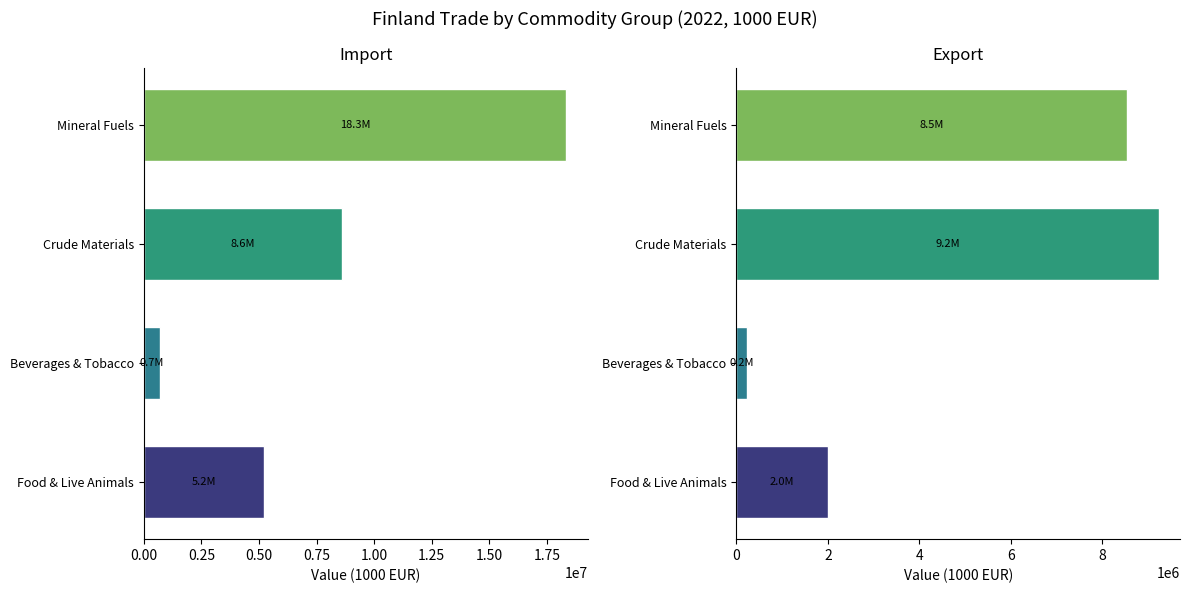

Does the chart contain any negative values?

No